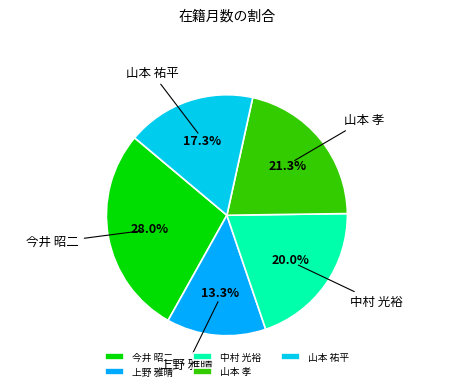

How many segments does this pie chart have?

5